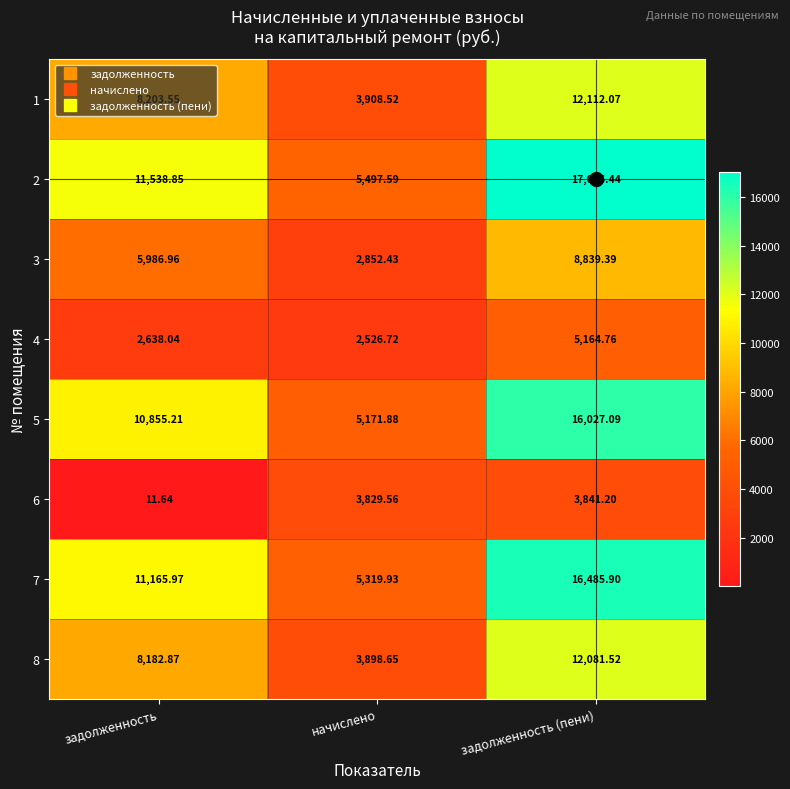

At which category does the chart reach its peak across all series?

задолженность (пени)